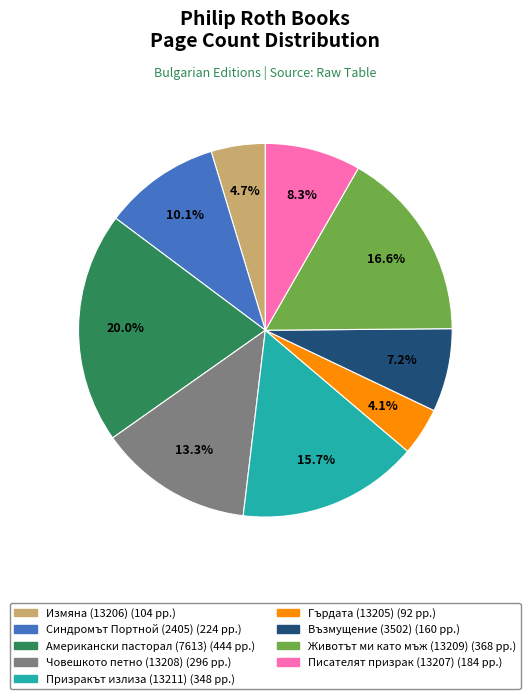

Is there a majority slice in this chart?

No